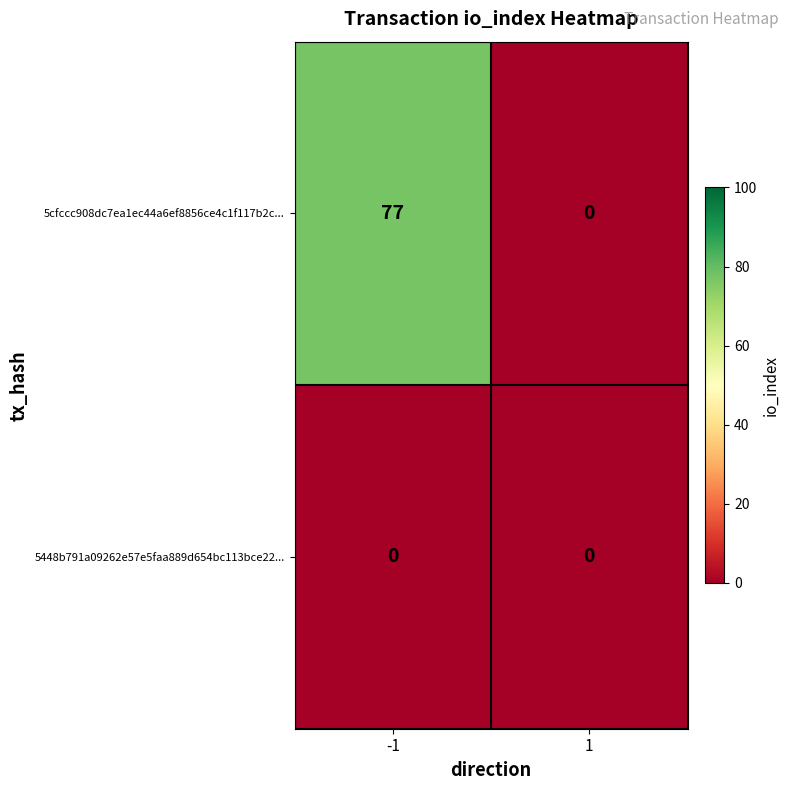

What is the highest value of the 5cfccc908dc7ea1ec44a6ef8856ce4c1f117b2c... series?

77